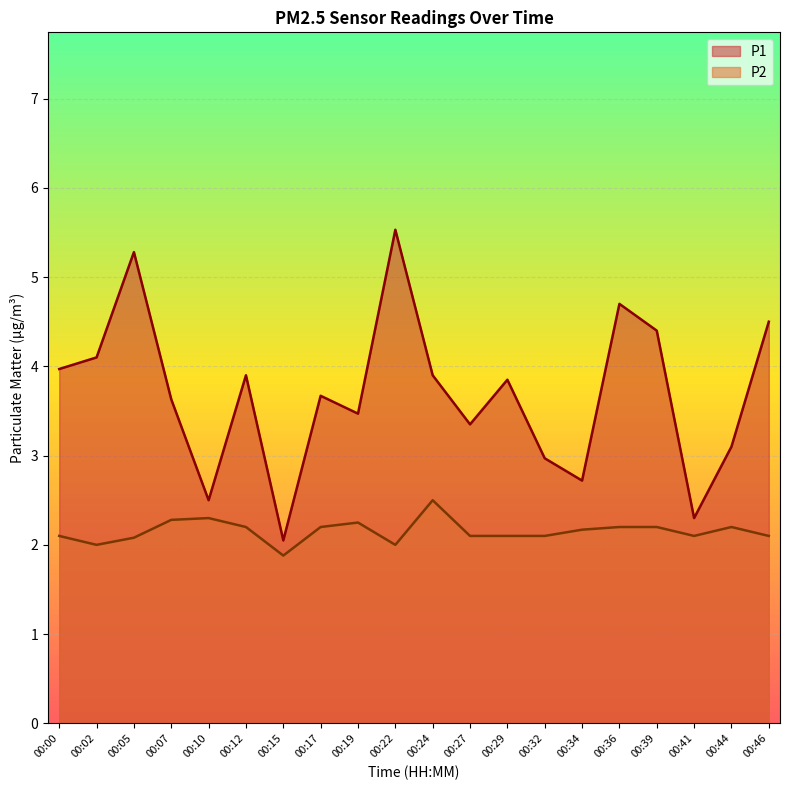

What is the maximum value for P1?

5.5